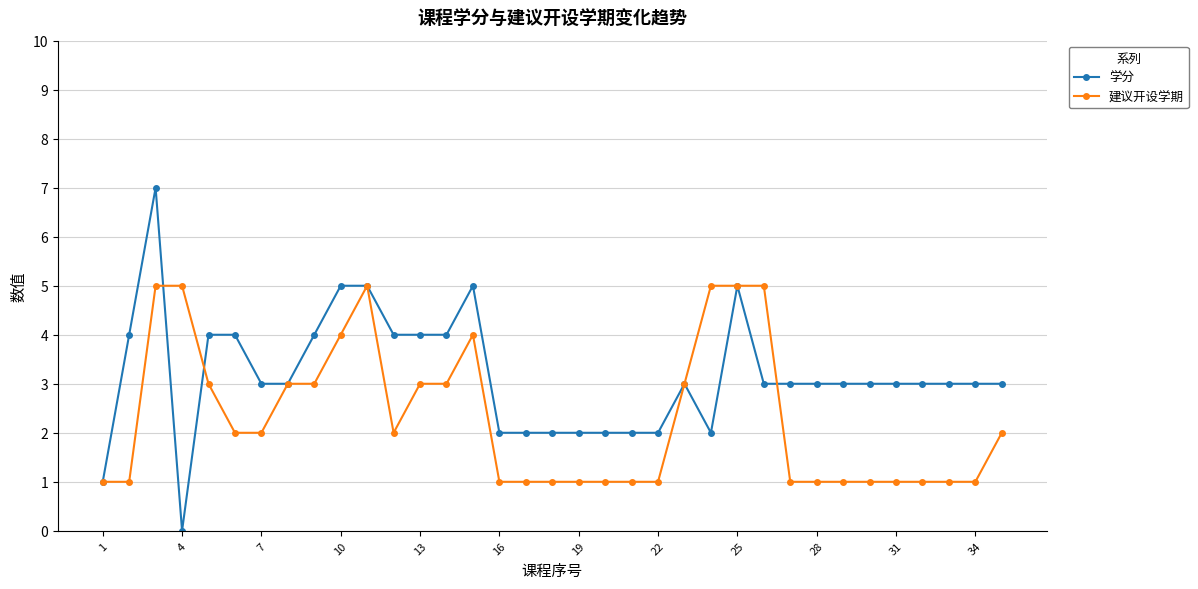

What is the value of the 学分 point at the 16th from the left?

2